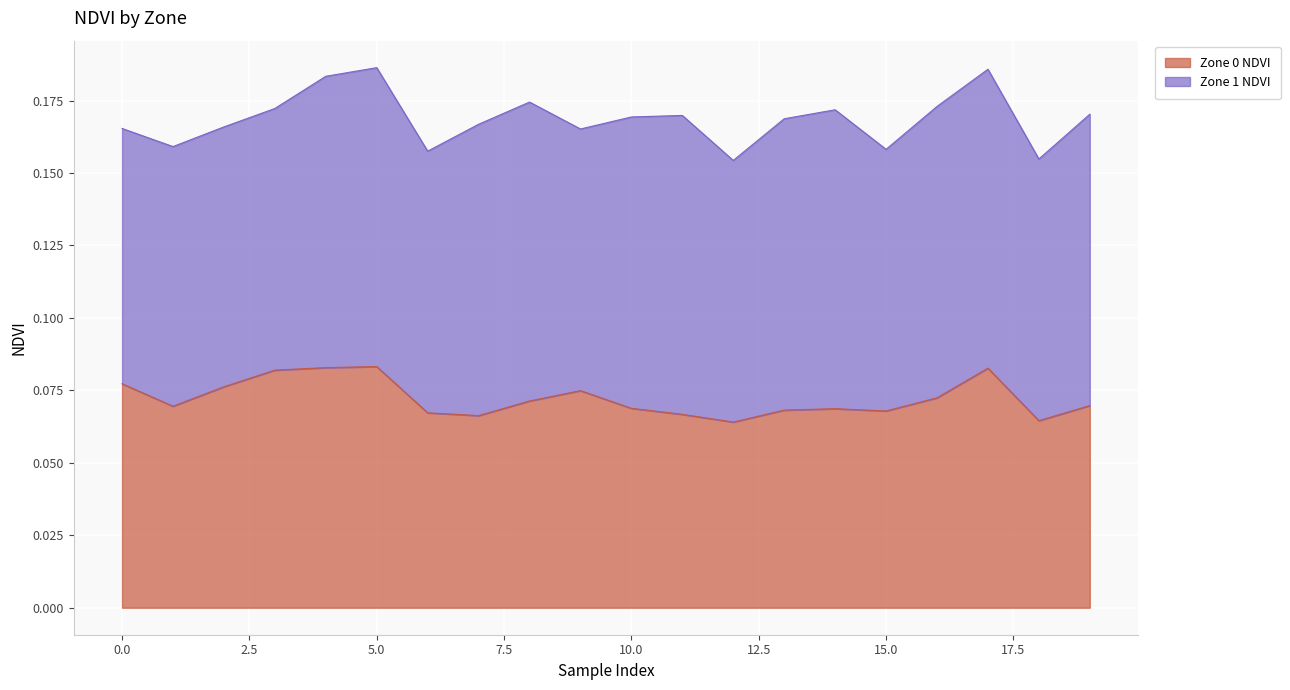

How many lines are shown in the chart?

2